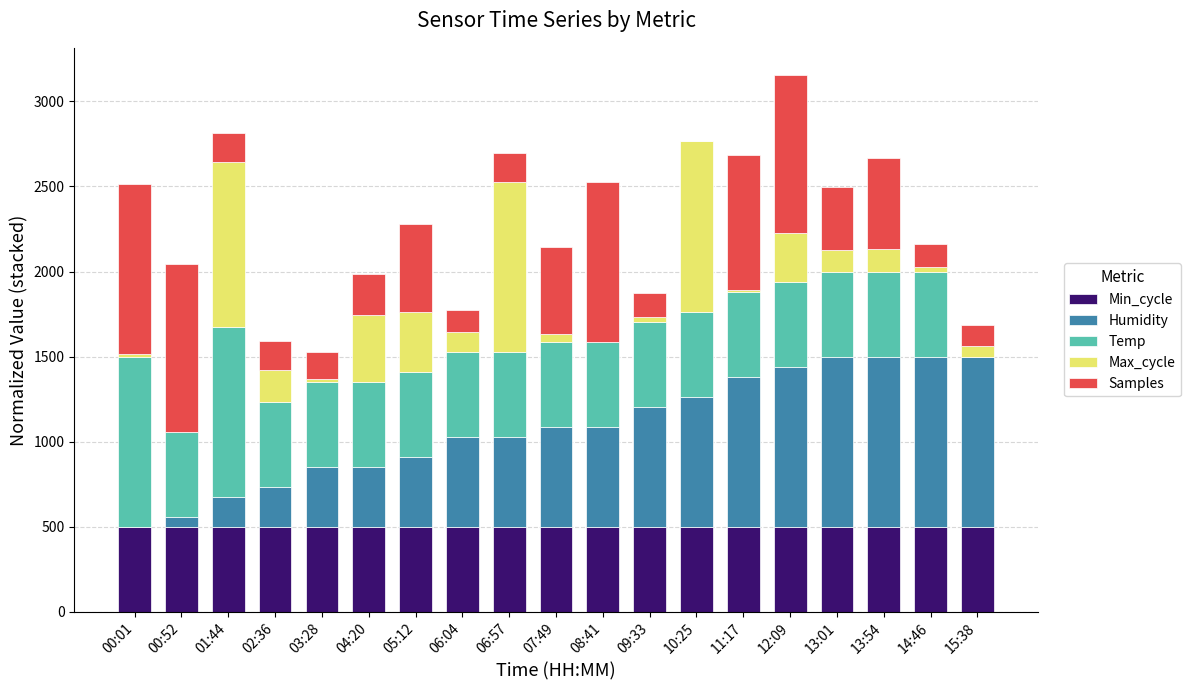

What is the highest value of the Min_cycle series?

500.0